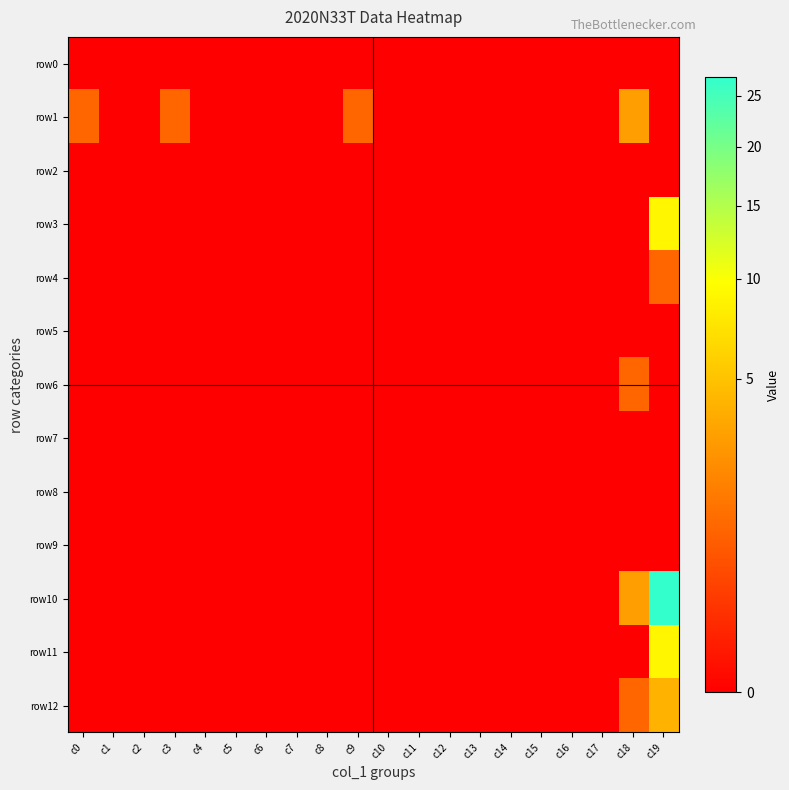

At how many categories does at least one series exceed 18?

1